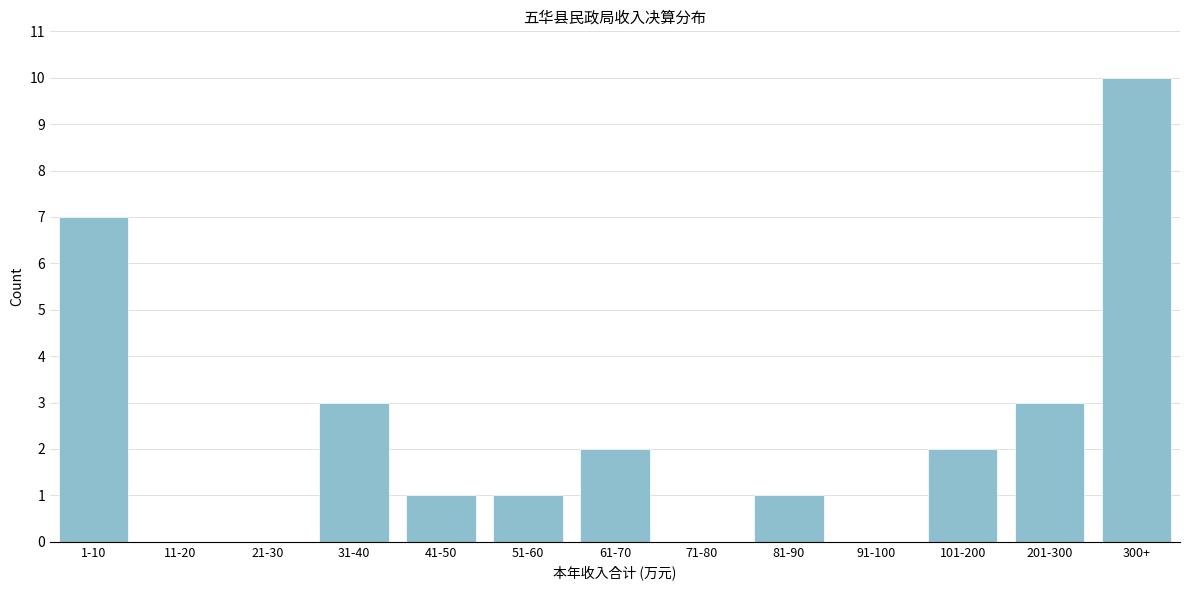

Reading left to right, extract all data points from this chart.

1-10=7	11-20=0	21-30=0	31-40=3	41-50=1	51-60=1	61-70=2	71-80=0	81-90=1	91-100=0	101-200=2	201-300=3	300+=10